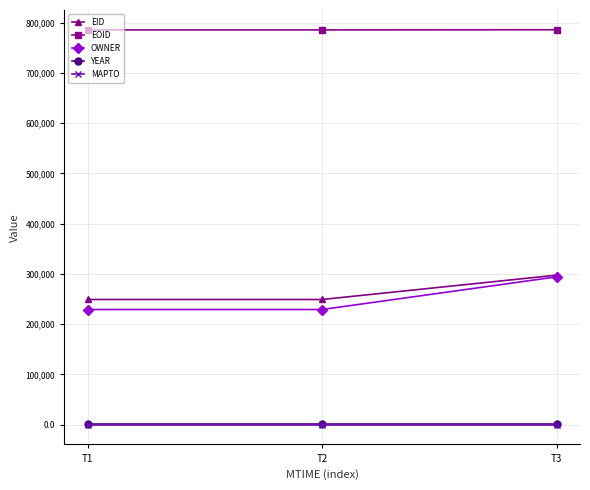

Where is EID nearest to the value 273421?

T2